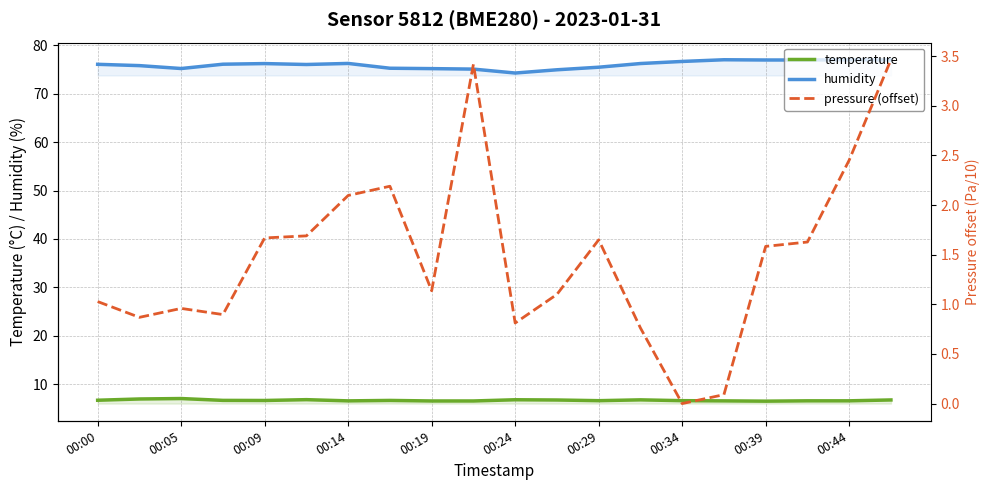

The value of temperature at 11 is 6.8. True or false?

True